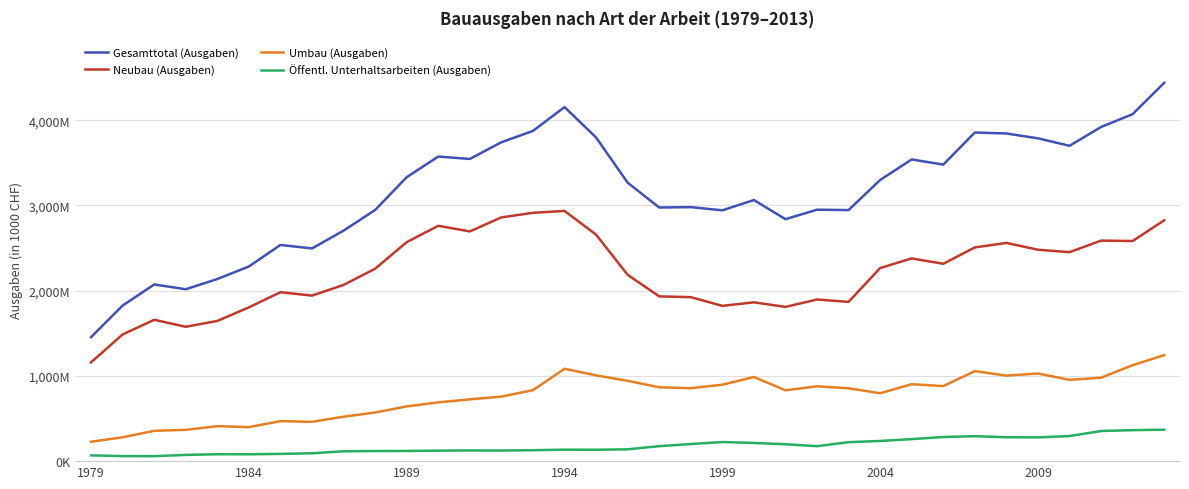

Reading right to left, list all the values displayed in this chart.

Gesamttotal (Ausgaben): 4438018	4070578	3919600	3699158	3786690	3843542	3855088	3478372	3539041	3298233	2945243	2949523	2838251	3063057	2942151	2979742	2975220	3266498	3796352	4153376	3873535	3740849	3544915	3572807	3330890	2946105	2704071	2495038	2536104	2283540	2136126	2016551	2072402	1825292	1454595
Neubau (Ausgaben): 2825310	2582031	2587188	2451295	2479908	2559810	2506961	2314858	2378109	2264960	1868178	1895966	1809291	1862922	1821676	1923642	1932684	2185745	2656538	2935496	2913056	2859293	2694500	2760564	2569223	2257030	2067238	1941836	1981854	1804023	1644577	1576158	1658193	1486213	1159395
Umbau (Ausgaben): 1244046	1125087	979045	953654	1027919	1003341	1055480	880317	902643	796376	854540	877847	830969	986877	896473	855640	866708	942122	1006412	1083405	832222	757217	724791	689278	642245	570528	521432	460936	469212	398916	410491	367274	355676	279950	227664
Öffentl. Unterhaltsarbeiten (Ausgaben): 368662	363460	353367	294209	278863	280391	292647	283197	258289	236897	222525	175710	197991	213258	224002	200460	175828	138631	133402	134475	128257	124339	125624	122965	119422	118547	115401	92266	85038	80601	81058	73119	58533	59129	67536